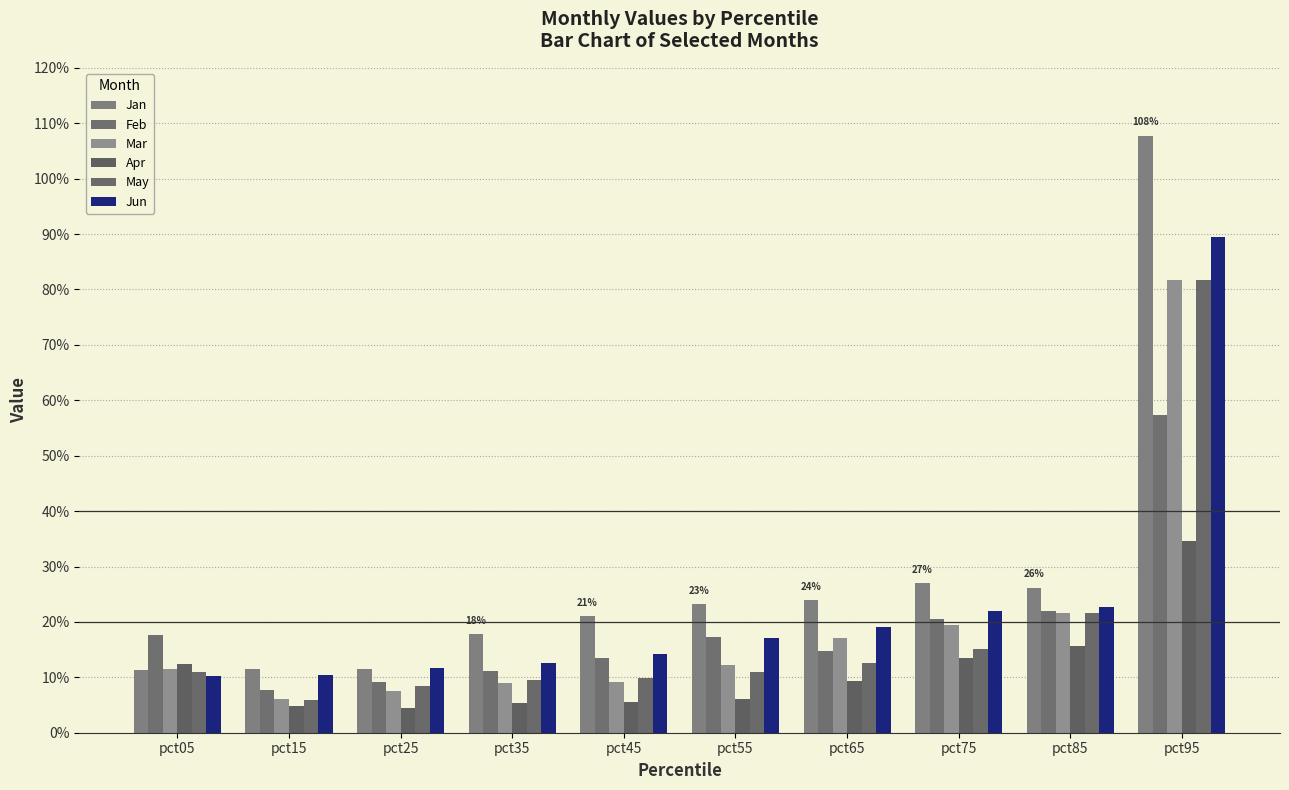

What are all the series names shown in the legend?

Jan, Feb, Mar, Apr, May, Jun